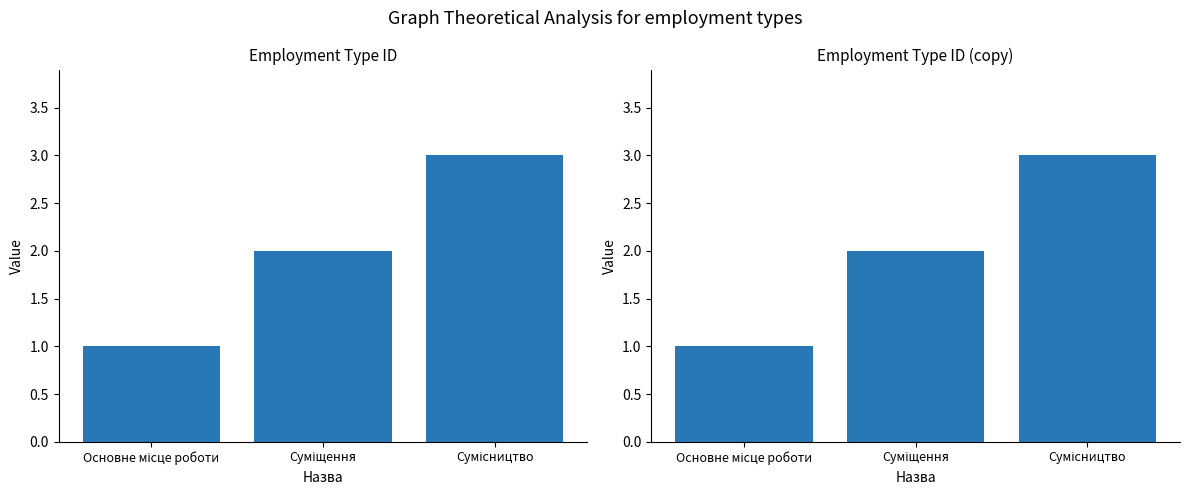

List the labels in order of value, smallest first.

Основне місце роботи, Суміщення, Сумісництво